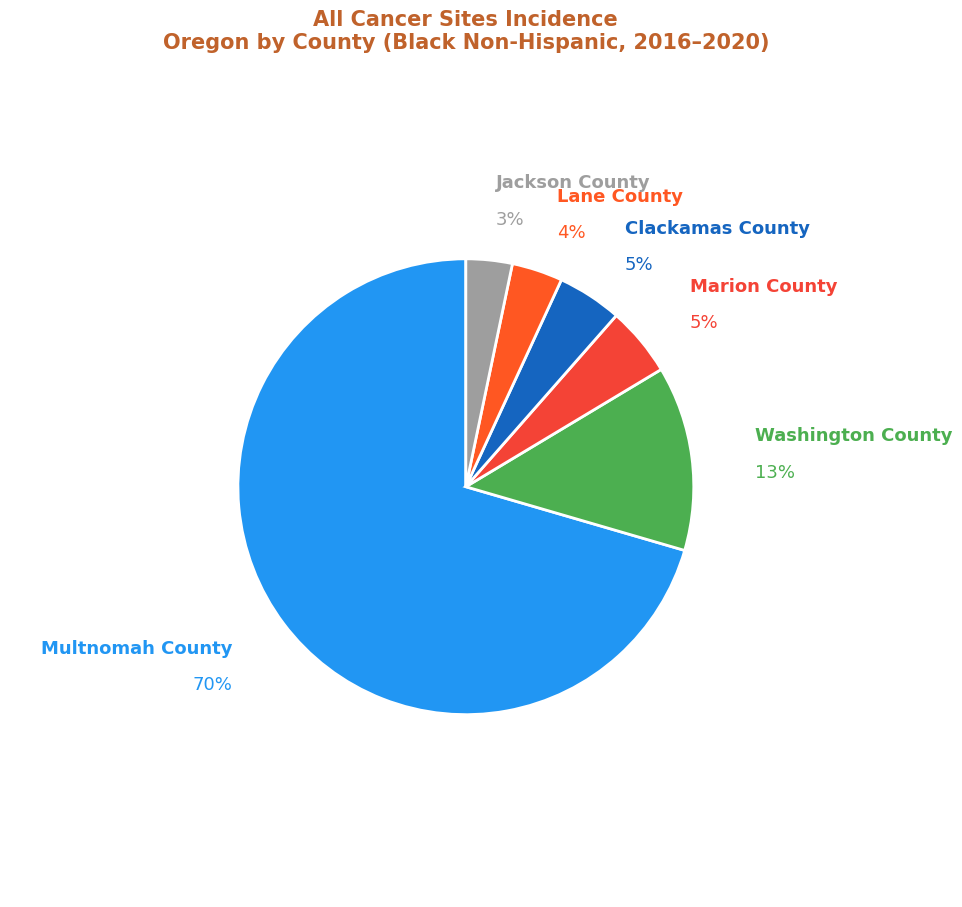

Count the number of slices in the pie.

6